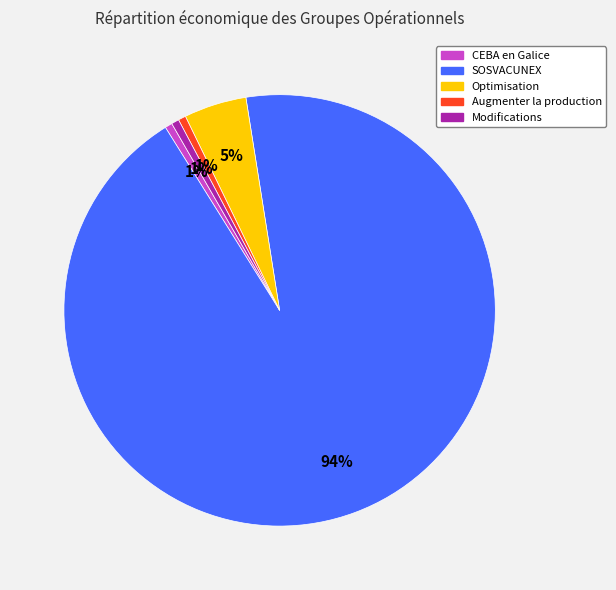

Is there any slice that represents more than half of the pie?

Yes